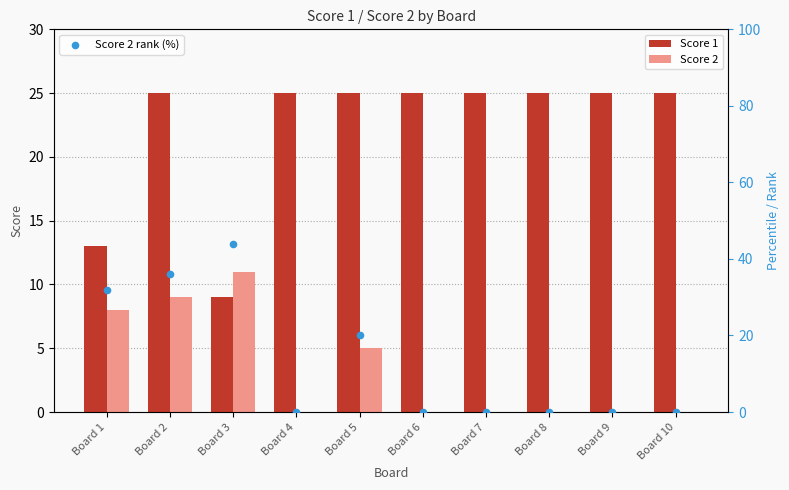

At which category is the sum across all series the highest?

Board 2